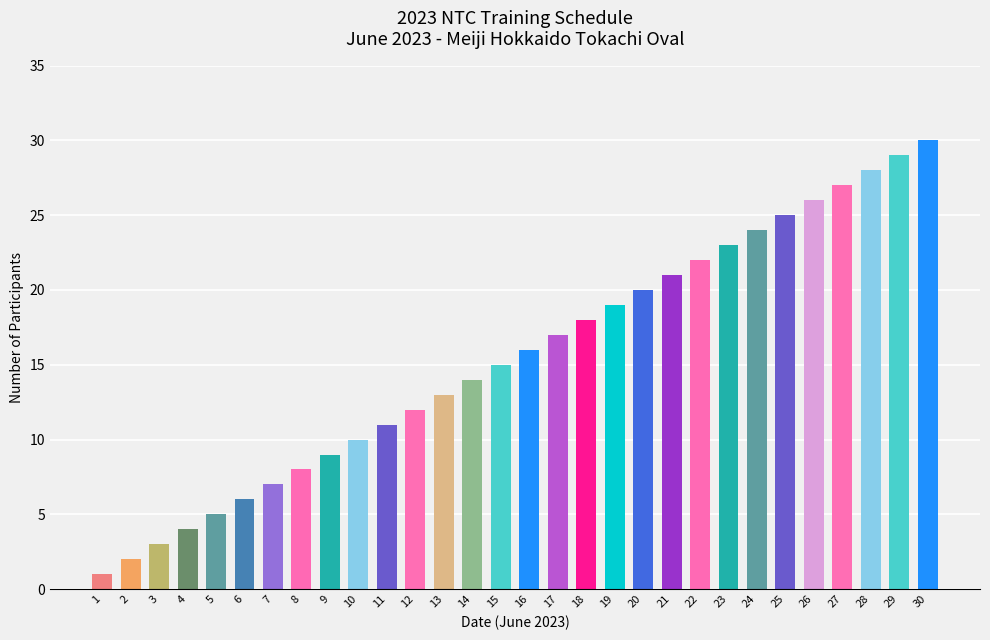

What is the difference between the maximum and minimum values?

29